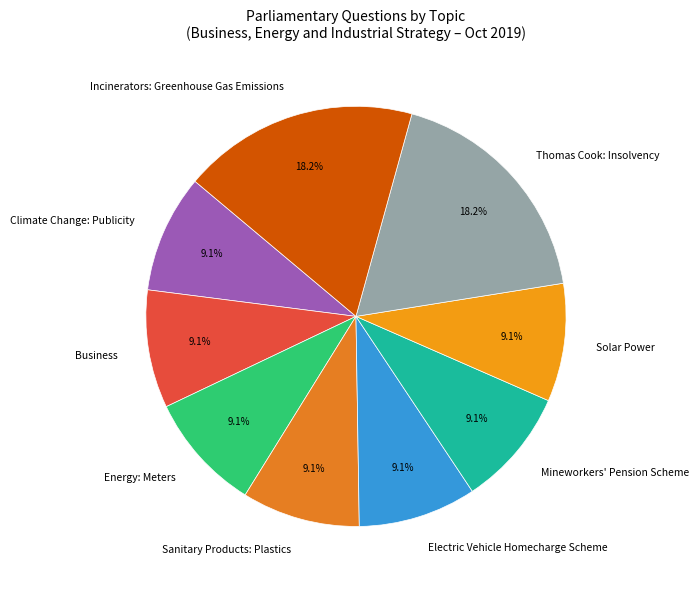

Is there a majority slice in this chart?

No